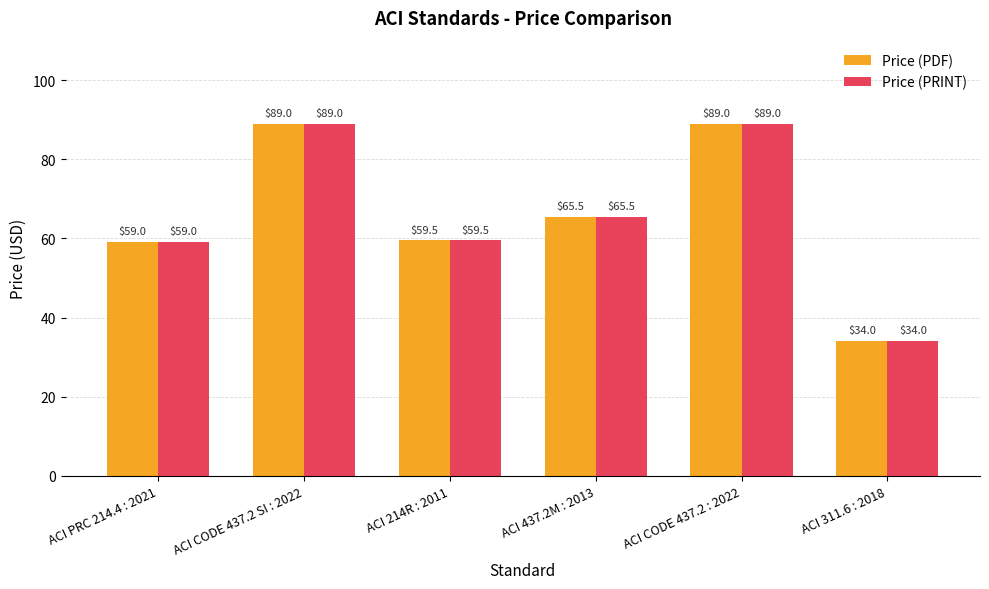

Is it true that Price (PDF) equals 13.8 at ACI 214R : 2011?

False